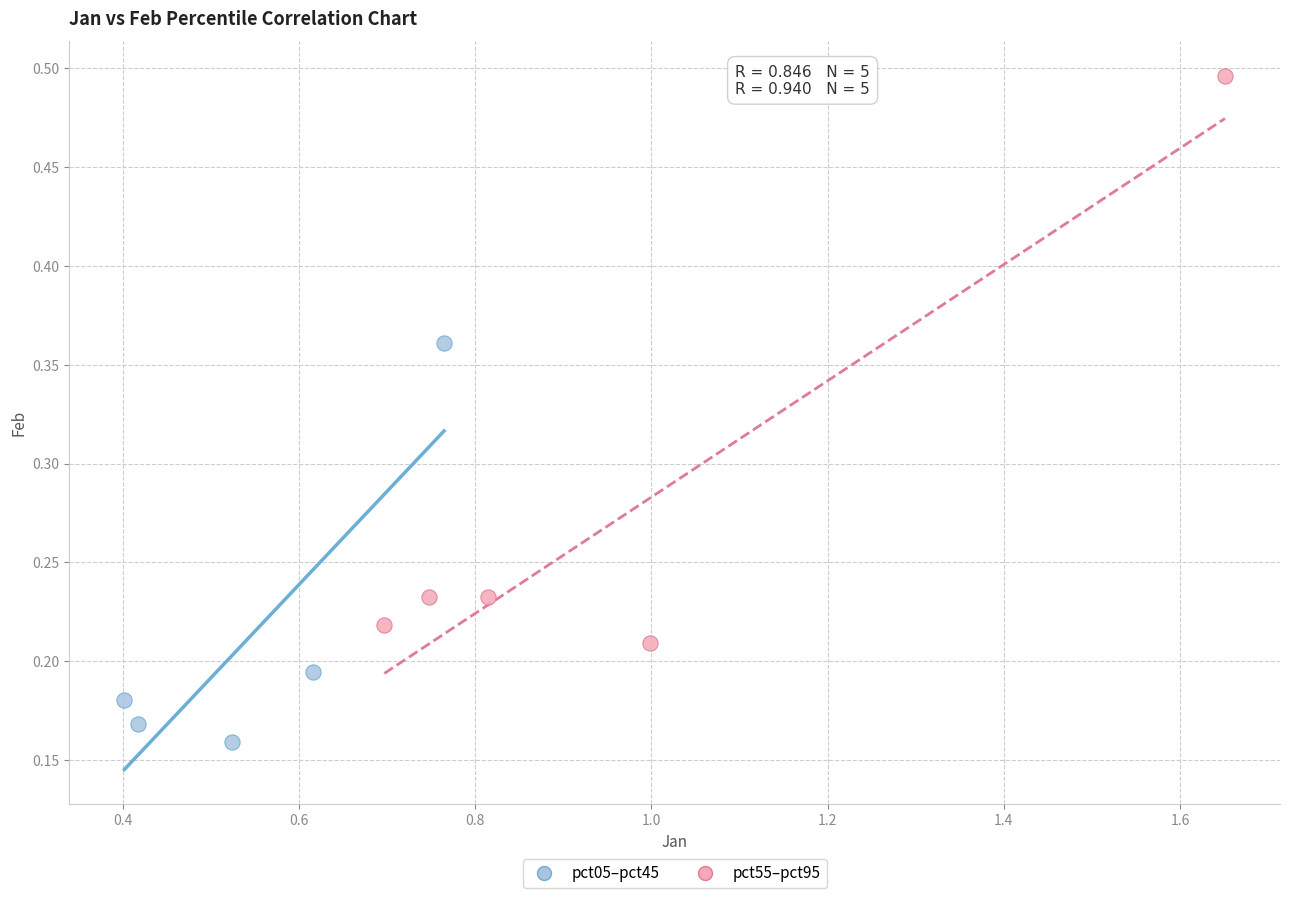

Which series contains the lowest Y value?

pct05–pct45